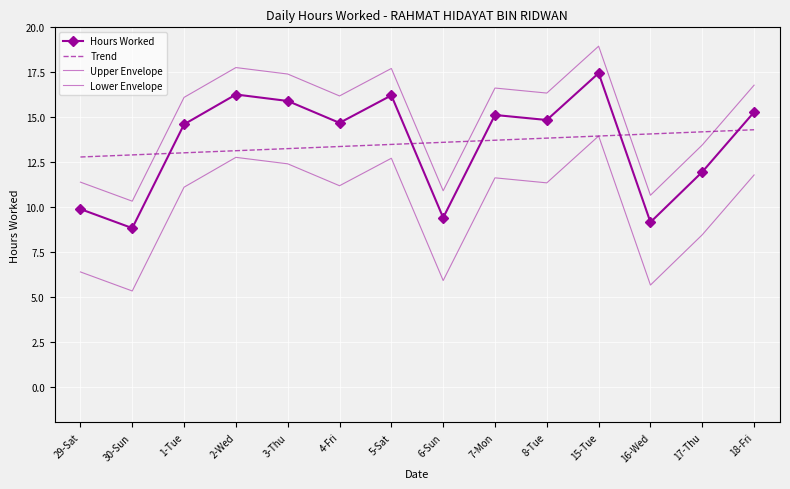

List the series in order of their peak value, highest first.

Upper Envelope, Hours Worked, Trend, Lower Envelope